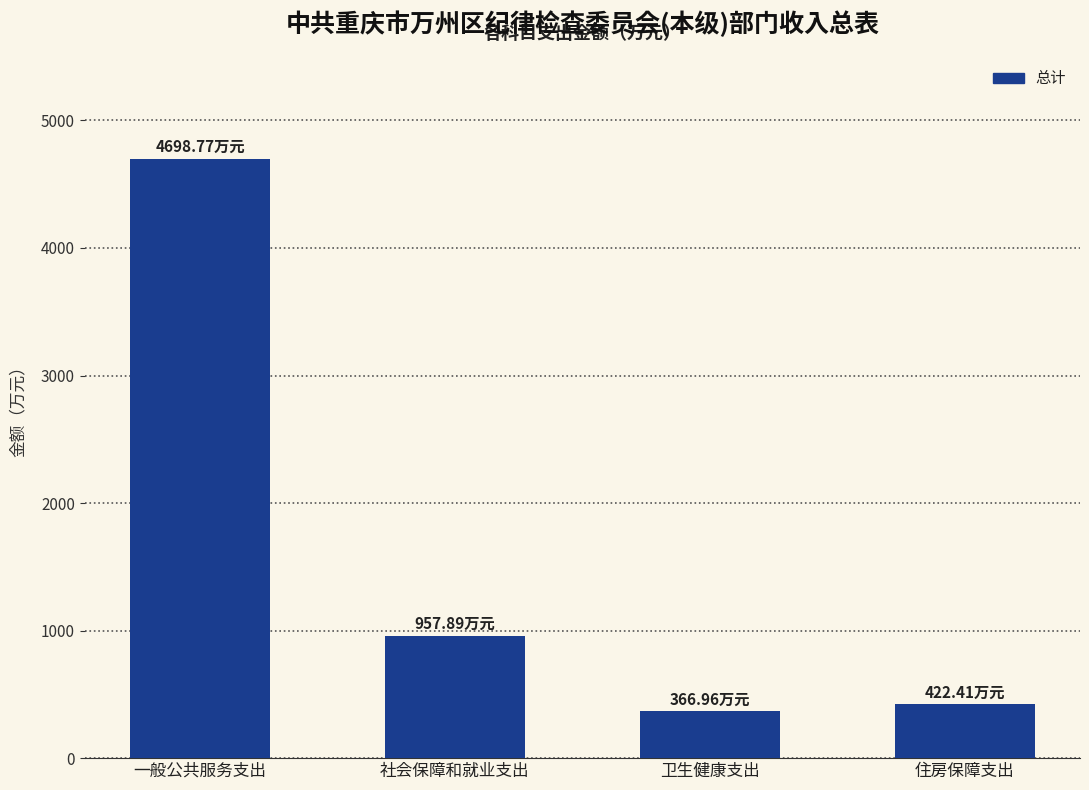

What is the value of the 1st bar from the left?

4698.8